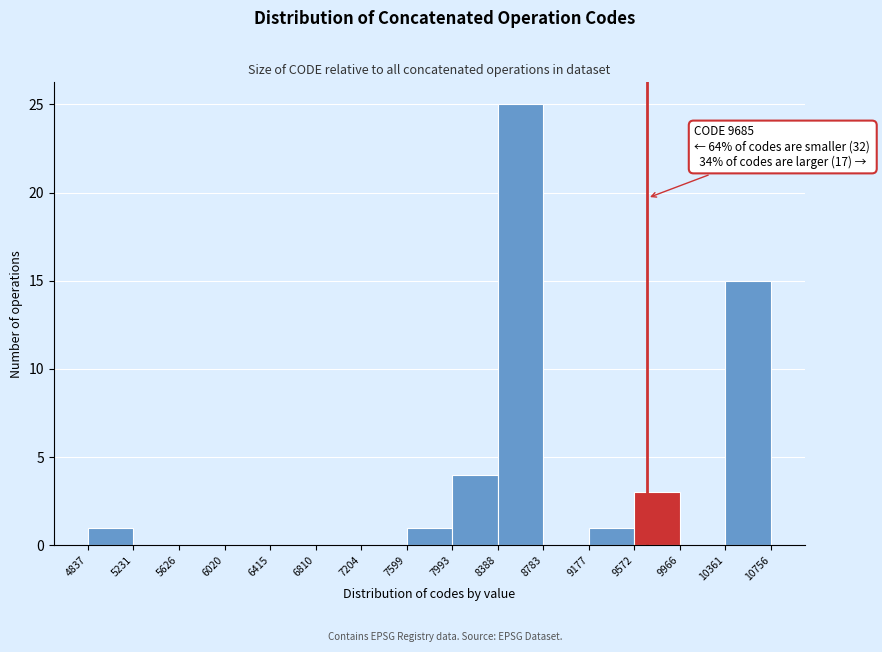

Which range on the x-axis has the tallest bar?

8388 to 8783